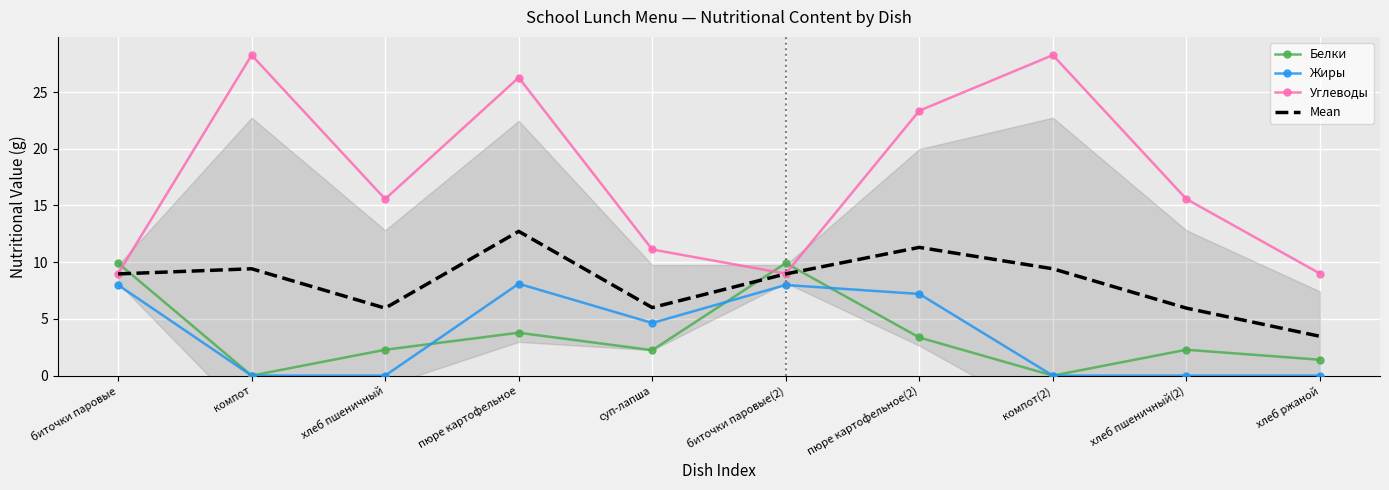

What is the label of the 9th point from the left?

хлеб пшеничный(2)